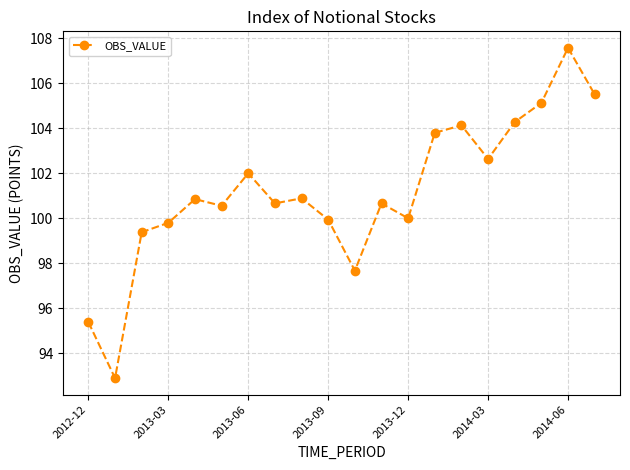

What is the value of the 15th point from the left?

104.1